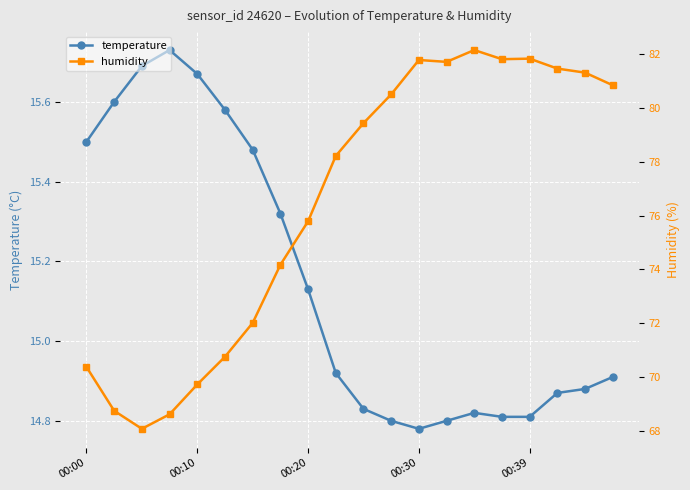

True or false: temperature has a value of 9.4 at 14.

False